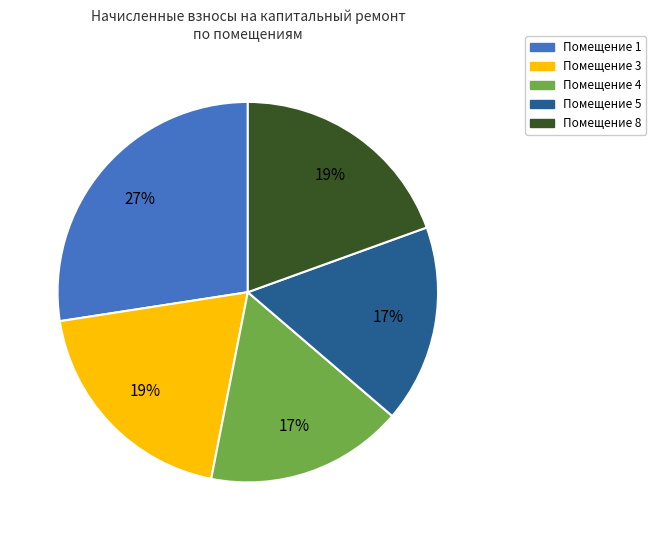

Does any single category account for the majority?

No